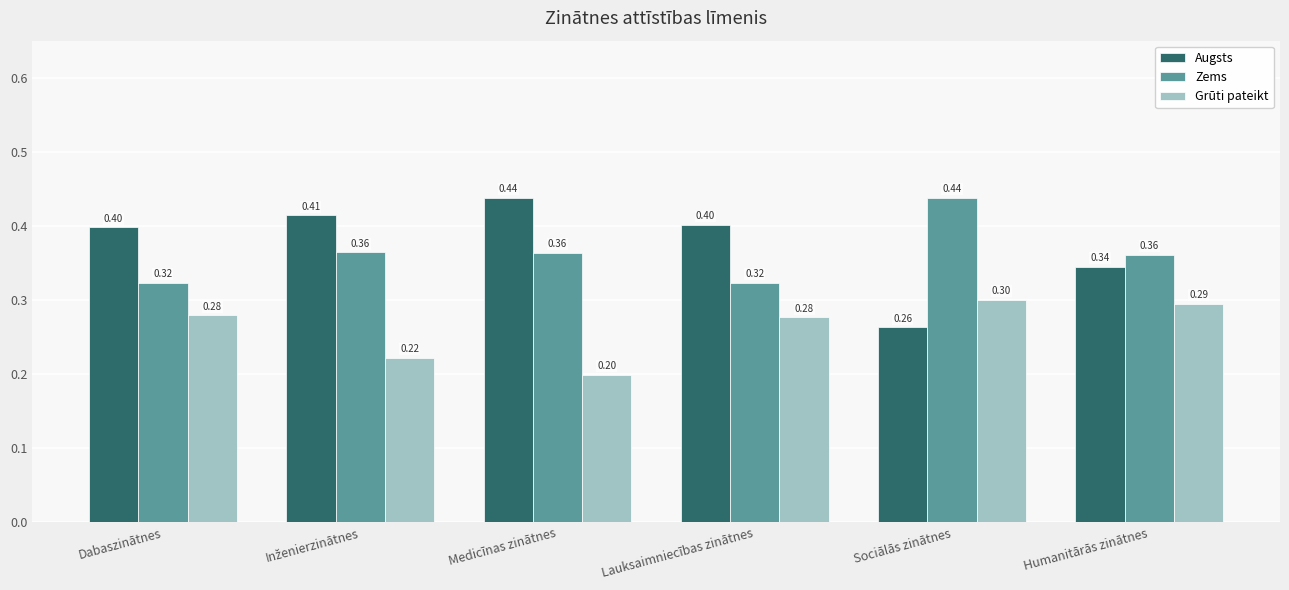

True or false: Augsts has a value of 0.4 at Lauksaimniecības zinātnes.

True